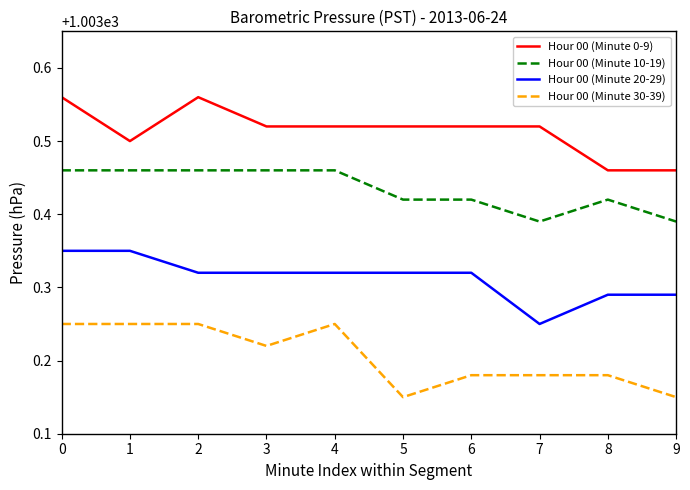

The value of Hour 00 (Minute 10-19) at 2 is 1003.5. True or false?

True